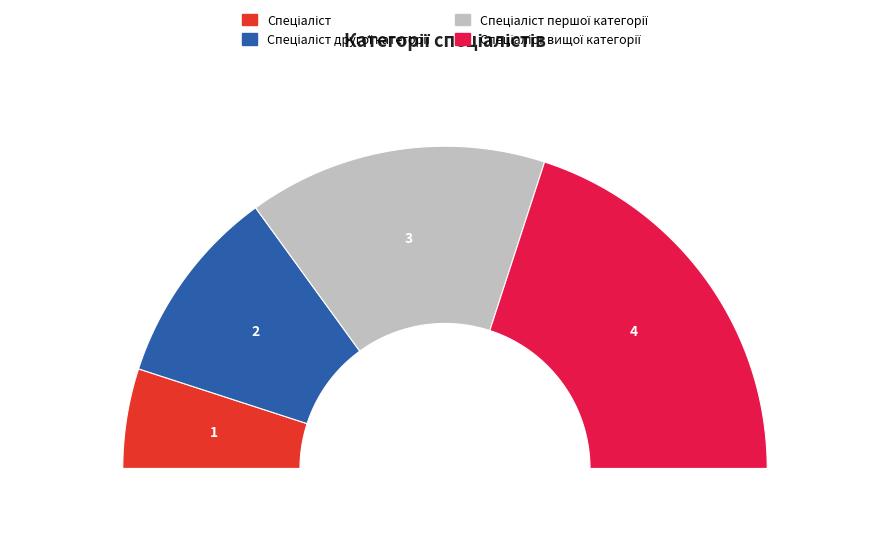

What is the largest slice in the pie chart?

Спеціаліст вищої категорії